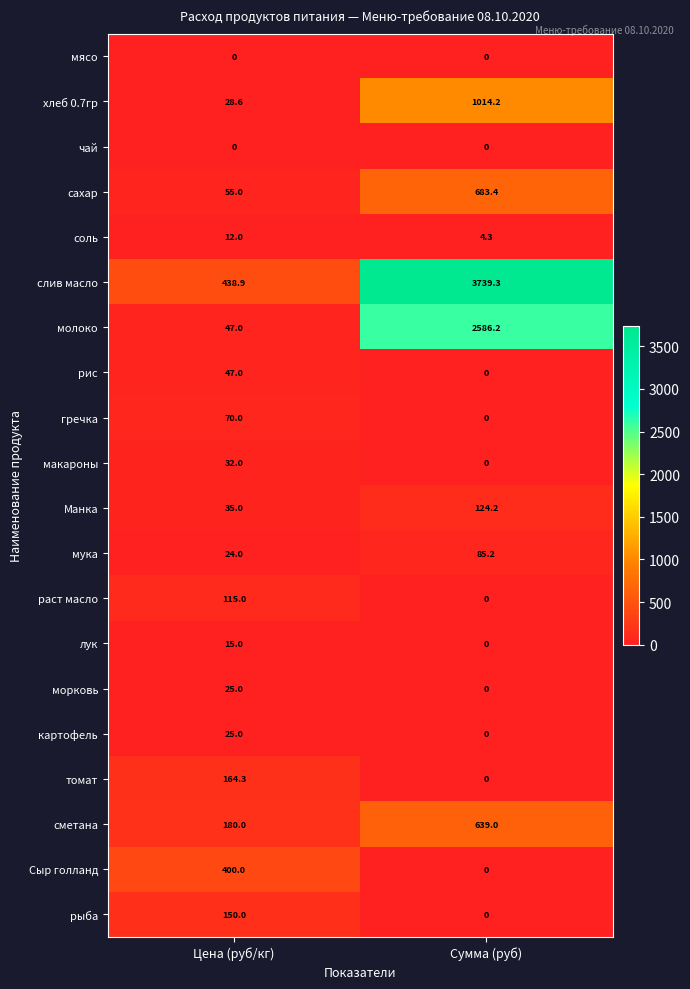

Rank the categories by мука value from lowest to highest.

Цена (руб/кг), Сумма (руб)